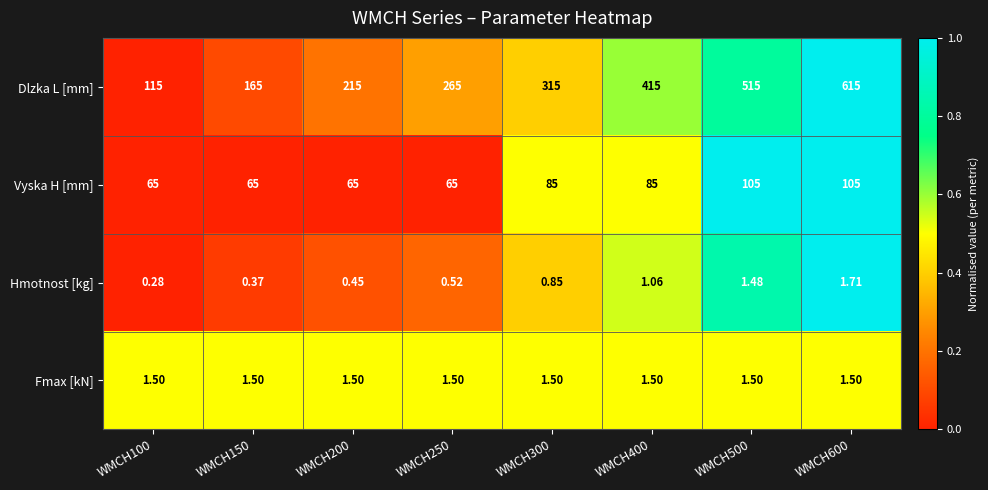

Is the value of Dlzka L [mm] at WMCH400 greater than the value of Hmotnost [kg] at WMCH150?

Yes